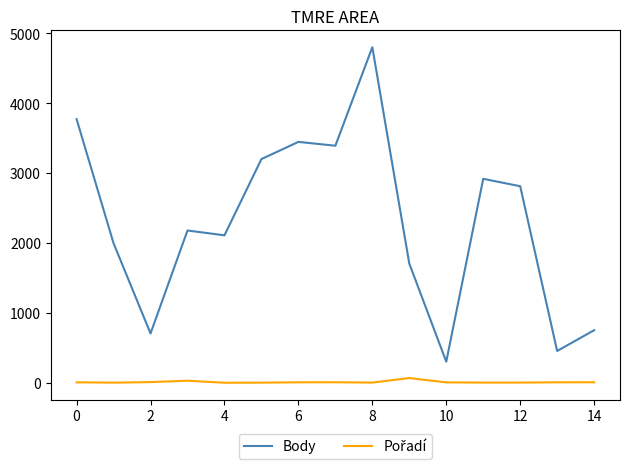

What is the difference between the maximum and minimum values in the Body series?

4497